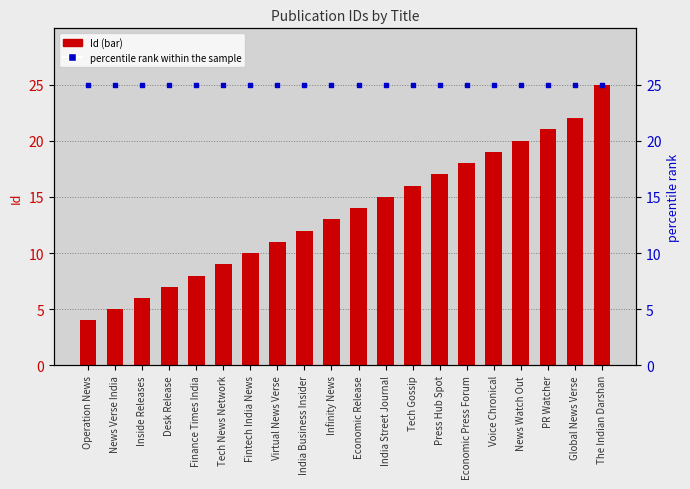

Which series reaches the maximum Y coordinate?

Id